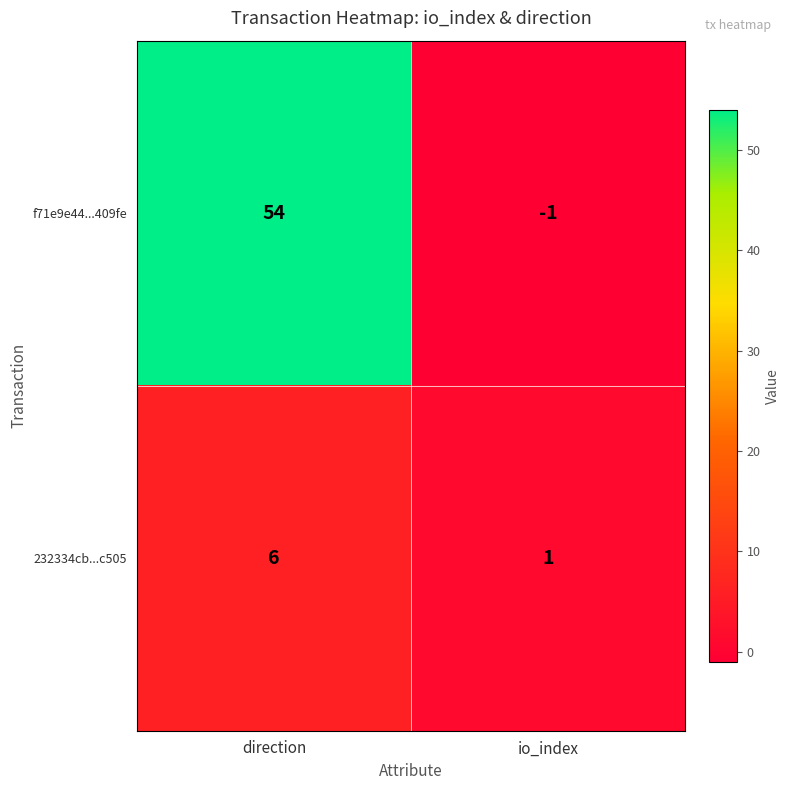

Where is f71e9e44...409fe nearest to the value 26?

io_index